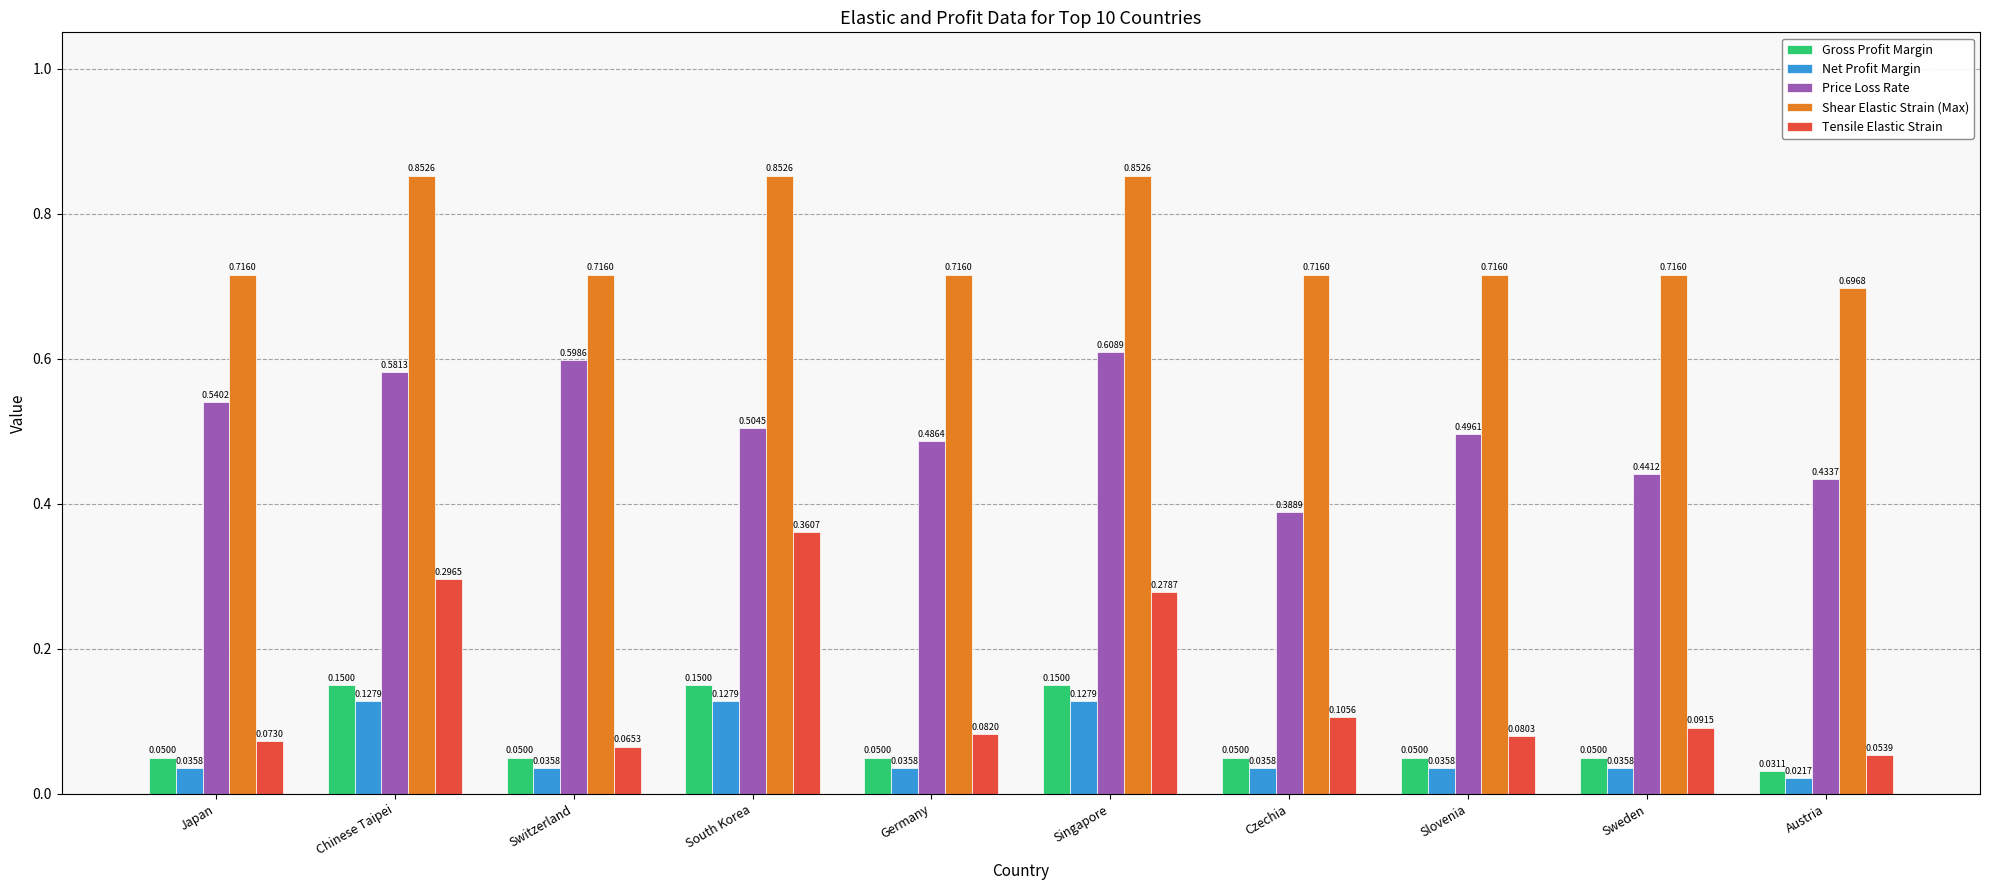

What is the sum of all Tensile Elastic Strain values?

1.5